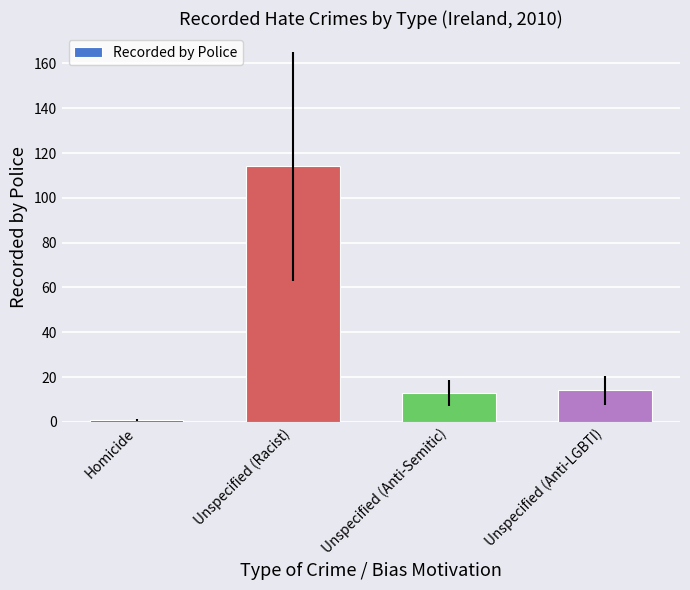

At which category does the chart reach its minimum across all series?

Homicide